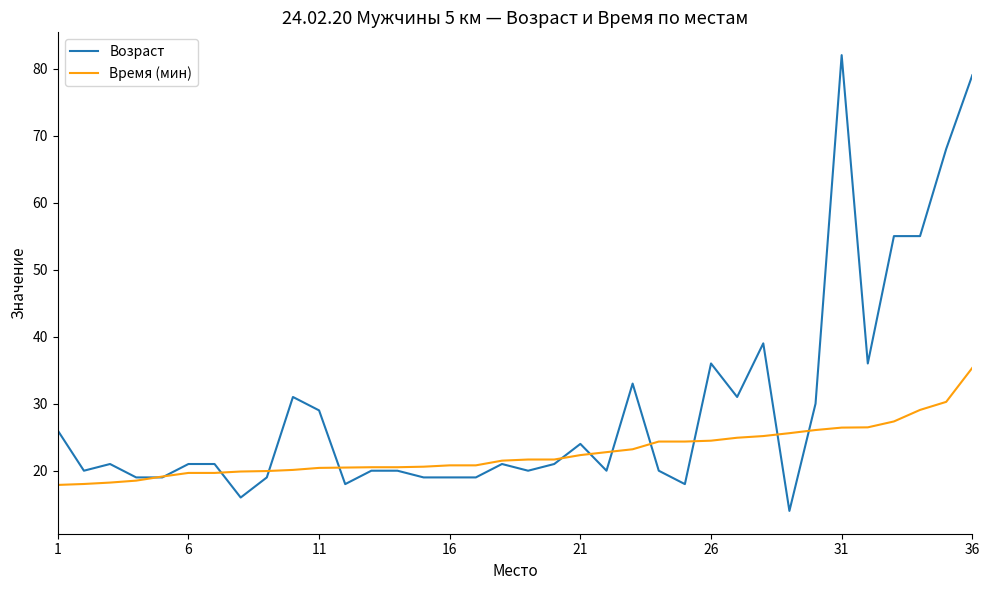

List the series in order of their peak value, lowest first.

Время (мин), Возраст